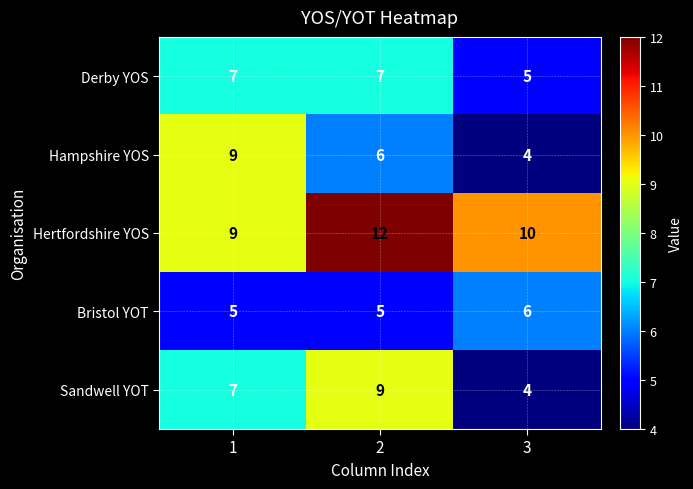

What is the maximum value shown in the chart?

12